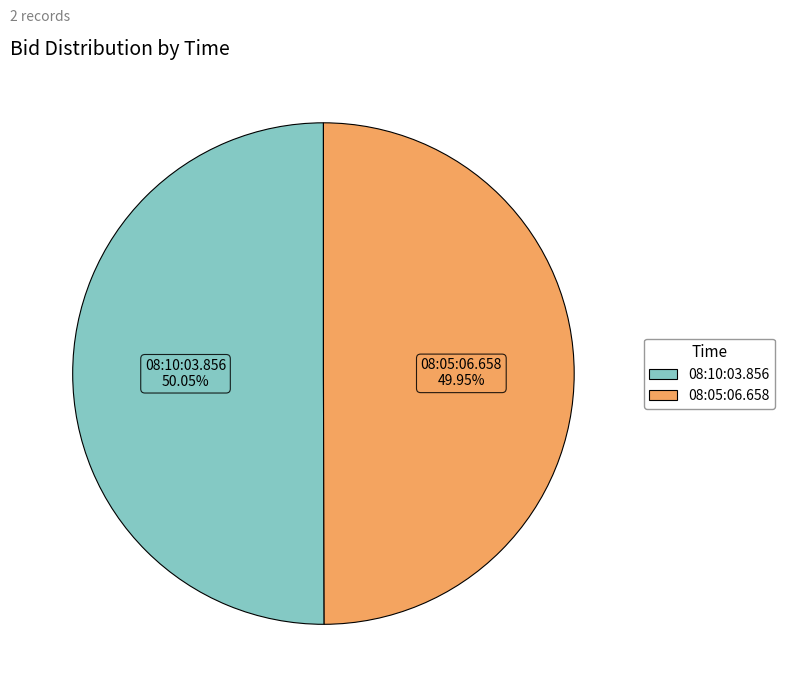

Approximately how many times larger is the value at 08:10:03.856 compared to 08:05:06.658?

1.0